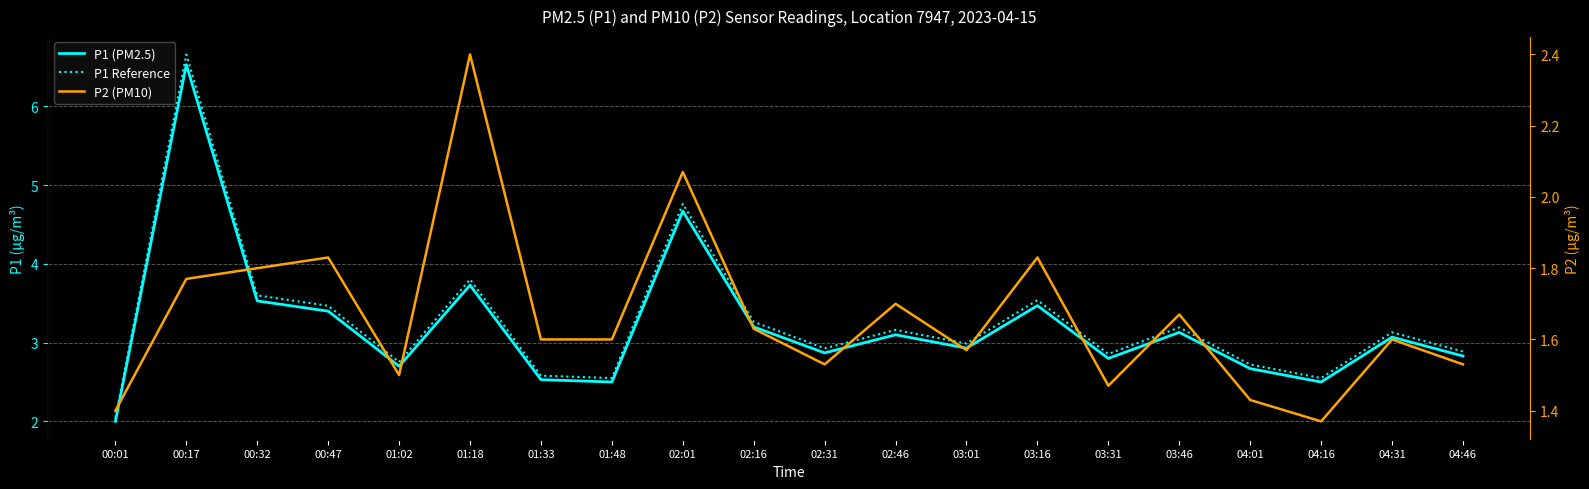

At how many categories does at least one series exceed 2?

20